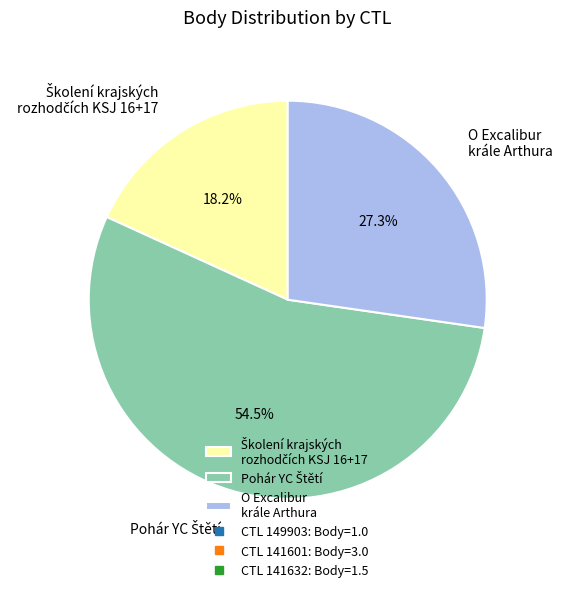

Count the number of slices in the pie.

3